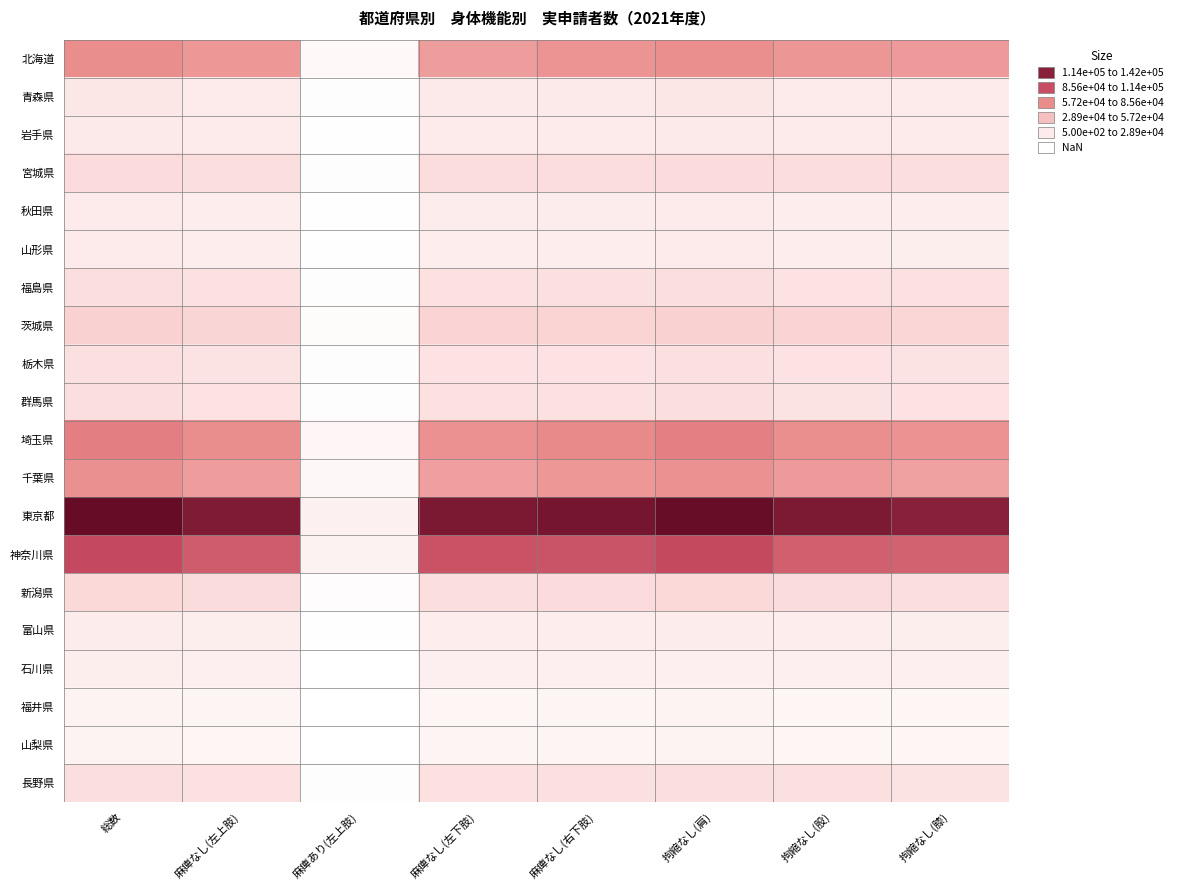

Reading right to left, transcribe all the data shown in this chart.

北海道: 拘縮なし(膝)=63400	拘縮なし(股)=65490	拘縮なし(肩)=69770	麻痺なし(右下肢)=66750	麻痺なし(左下肢)=61680	麻痺あり(左上肢)=5430	麻痺なし(左上肢)=65150	総数=70540
青森県: 拘縮なし(膝)=14560	拘縮なし(股)=14750	拘縮なし(肩)=16690	麻痺なし(右下肢)=15460	麻痺なし(左下肢)=15080	麻痺あり(左上肢)=2090	麻痺なし(左上肢)=14820	総数=16900
岩手県: 拘縮なし(膝)=13820	拘縮なし(股)=14360	拘縮なし(肩)=15580	麻痺なし(右下肢)=14750	麻痺なし(左下肢)=14730	麻痺あり(左上肢)=1590	麻痺なし(左上肢)=14160	総数=15740
宮城県: 拘縮なし(膝)=23210	拘縮なし(股)=23790	拘縮なし(肩)=25160	麻痺なし(右下肢)=24010	麻痺なし(左下肢)=23900	麻痺あり(左上肢)=2010	麻痺なし(左上肢)=23350	総数=25350
秋田県: 拘縮なし(膝)=12740	拘縮なし(股)=13220	拘縮なし(肩)=14410	麻痺なし(右下肢)=13690	麻痺なし(左下肢)=13240	麻痺あり(左上肢)=1490	麻痺なし(左上肢)=13050	総数=14540
山形県: 拘縮なし(膝)=12680	拘縮なし(股)=13030	拘縮なし(肩)=13870	麻痺なし(右下肢)=13140	麻痺なし(左下肢)=12890	麻痺あり(左上肢)=1190	麻痺なし(左上肢)=12860	総数=14030
福島県: 拘縮なし(膝)=21210	拘縮なし(股)=20700	拘縮なし(肩)=23110	麻痺なし(右下肢)=21810	麻痺なし(左下肢)=21490	麻痺あり(左上肢)=2150	麻痺なし(左上肢)=21310	総数=23450
茨城県: 拘縮なし(膝)=28980	拘縮なし(股)=29890	拘縮なし(肩)=32310	麻痺なし(右下肢)=30770	麻痺なし(左下肢)=30160	麻痺あり(左上肢)=3020	麻痺なし(左上肢)=29560	総数=32560
栃木県: 拘縮なし(膝)=19620	拘縮なし(股)=20440	拘縮なし(肩)=21780	麻痺なし(右下肢)=20800	麻痺なし(左下肢)=20500	麻痺あり(左上肢)=1760	麻痺なし(左上肢)=20160	総数=21910
群馬県: 拘縮なし(膝)=20560	拘縮なし(股)=20030	拘縮なし(肩)=22590	麻痺なし(右下肢)=21400	麻痺なし(左下肢)=21140	麻痺あり(左上肢)=1970	麻痺なし(左上肢)=20770	総数=22730
埼玉県: 拘縮なし(膝)=67980	拘縮なし(股)=70080	拘縮なし(肩)=76660	麻痺なし(右下肢)=72860	麻痺なし(左下肢)=68510	麻痺あり(左上肢)=6810	麻痺なし(左上肢)=70570	総数=77370
千葉県: 拘縮なし(膝)=60000	拘縮なし(股)=63590	拘縮なし(肩)=68140	麻痺なし(右下肢)=64780	麻痺なし(左下肢)=60590	麻痺あり(左上肢)=6200	麻痺なし(左上肢)=62460	総数=68640
東京都: 拘縮なし(膝)=128240	拘縮なし(股)=132580	拘縮なし(肩)=141190	麻痺なし(右下肢)=135710	麻痺なし(左下肢)=133840	麻痺あり(左上肢)=10690	麻痺なし(左上肢)=131610	総数=142260
神奈川県: 拘縮なし(膝)=90730	拘縮なし(股)=92190	拘縮なし(肩)=101940	麻痺なし(右下肢)=96960	麻痺なし(左下肢)=98000	麻痺あり(左上肢)=9390	麻痺なし(左上肢)=93420	総数=102780
新潟県: 拘縮なし(膝)=22230	拘縮なし(股)=24840	拘縮なし(肩)=26680	麻痺なし(右下肢)=25370	麻痺なし(左下肢)=23060	麻痺あり(左上肢)=2460	麻痺なし(左上肢)=24430	総数=26890
富山県: 拘縮なし(膝)=12380	拘縮なし(股)=12690	拘縮なし(肩)=13570	麻痺なし(右下肢)=12820	麻痺なし(左下肢)=12980	麻痺あり(左上肢)=1170	麻痺なし(左上肢)=12450	総数=13620
石川県: 拘縮なし(膝)=11040	拘縮なし(股)=11340	拘縮なし(肩)=12060	麻痺なし(右下肢)=11520	麻痺なし(左下肢)=11380	麻痺あり(左上肢)=940	麻痺なし(左上肢)=11210	総数=12140
福井県: 拘縮なし(膝)=7430	拘縮なし(股)=7660	拘縮なし(肩)=8430	麻痺なし(右下肢)=8060	麻痺なし(左下肢)=7430	麻痺あり(左上肢)=560	麻痺なし(左上肢)=7930	総数=8480
山梨県: 拘縮なし(膝)=7390	拘縮なし(股)=7230	拘縮なし(肩)=8270	麻痺なし(右下肢)=7720	麻痺なし(左下肢)=7790	麻痺あり(左上肢)=730	麻痺なし(左上肢)=7670	総数=8400
長野県: 拘縮なし(膝)=19430	拘縮なし(股)=21720	拘縮なし(肩)=23100	麻痺なし(右下肢)=21990	麻痺なし(左下肢)=21360	麻痺あり(左上肢)=1740	麻痺なし(左上肢)=21530	総数=23270